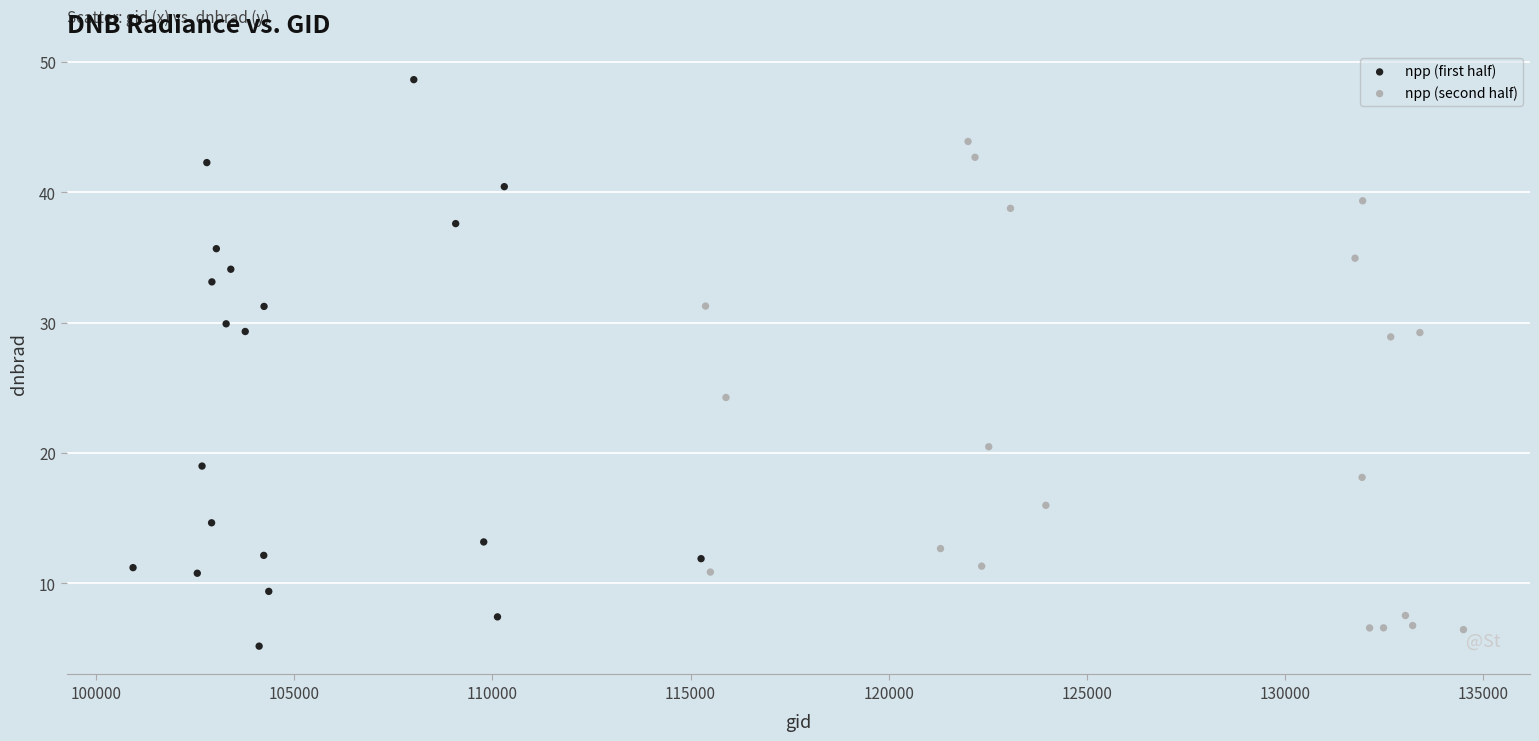

What are all the series names shown in the legend?

npp (first half), npp (second half)